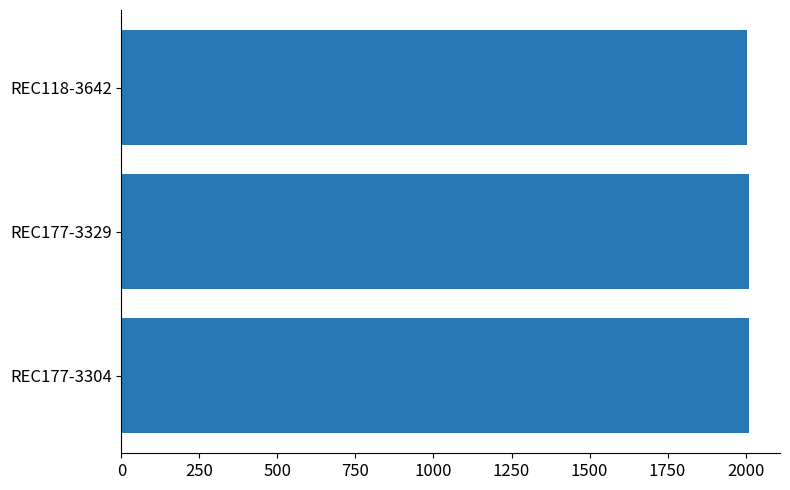

The value at REC177-3304 is 2010. True or false?

True